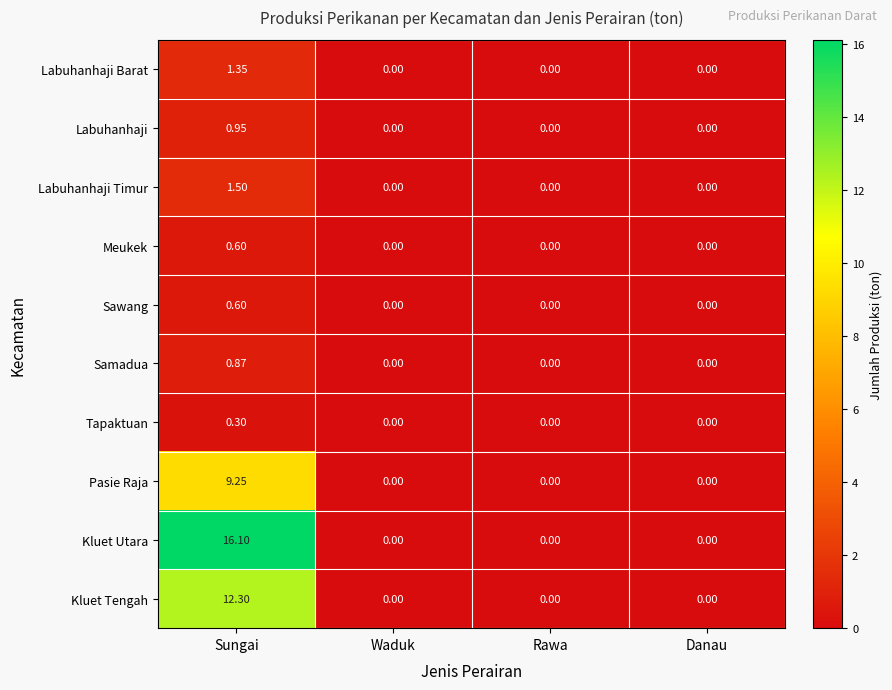

Which label corresponds to the largest value in the chart?

Sungai